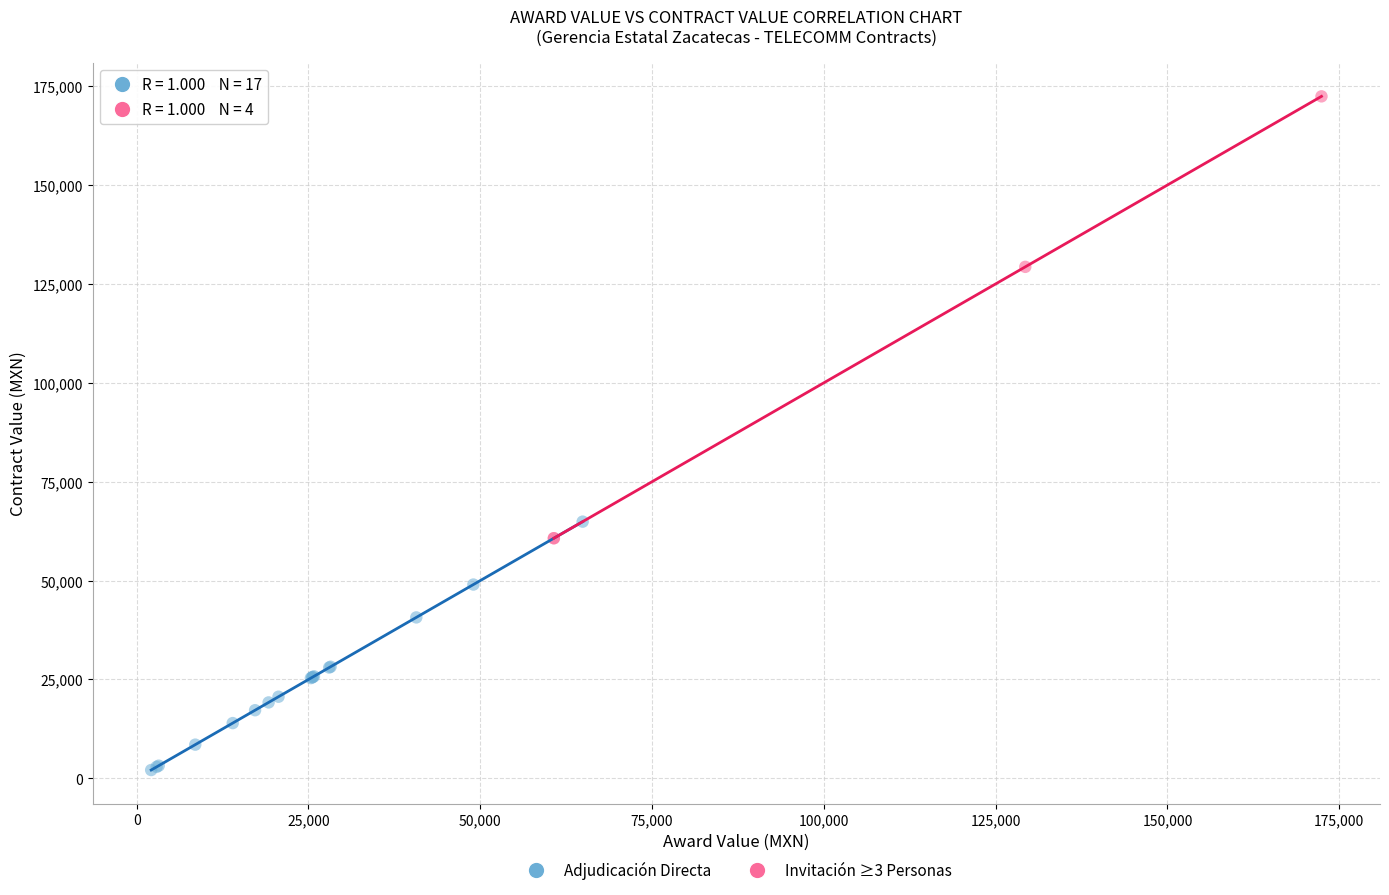

Which series contains the lowest Y value?

Adjudicación Directa